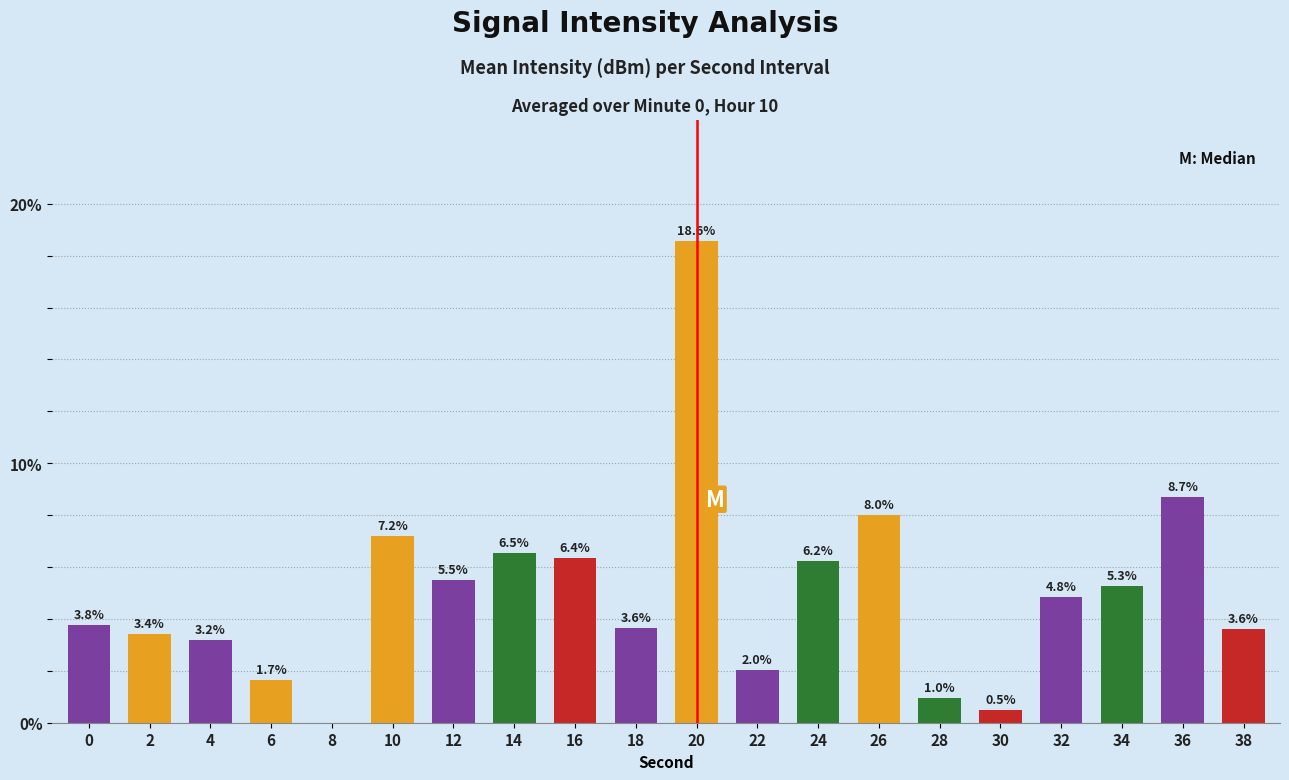

What is the difference between the values at 38 and 14?

2.9